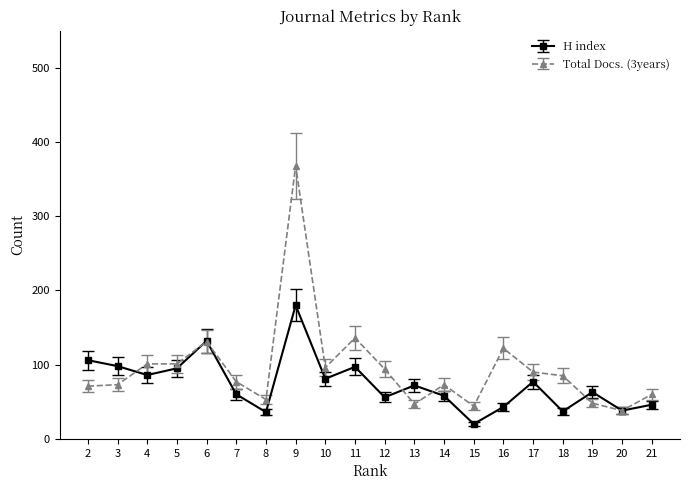

Read the Total Docs. (3years) value at 14.

73